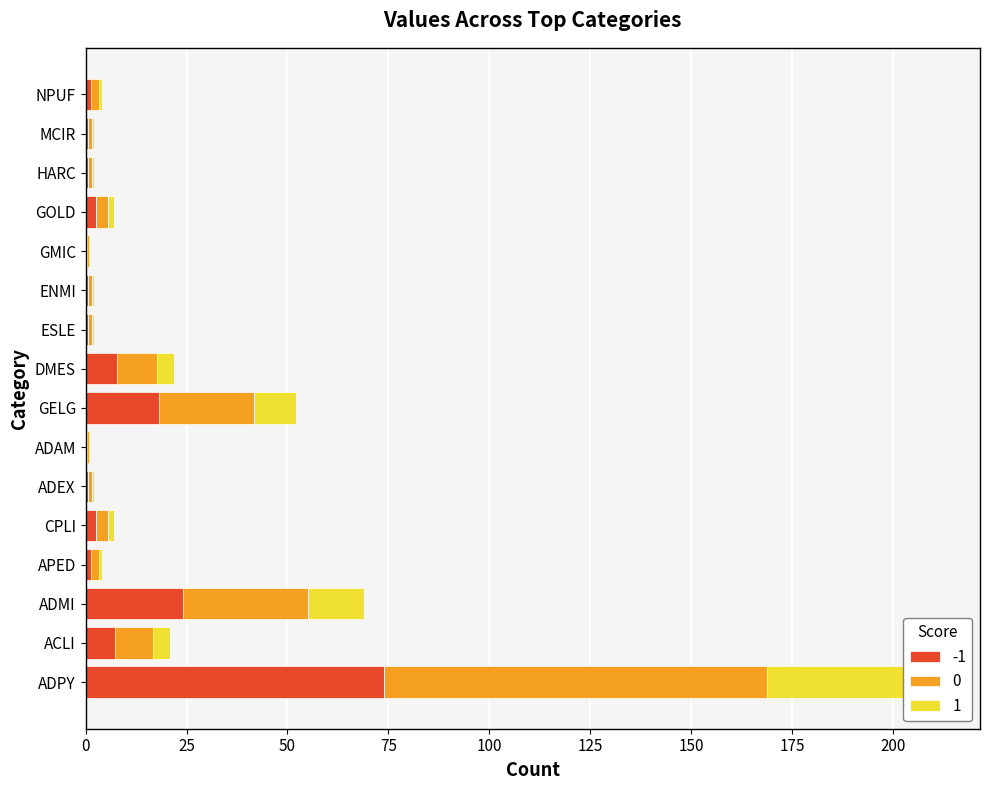

Is it true that the value at DMES is 17.7?

False